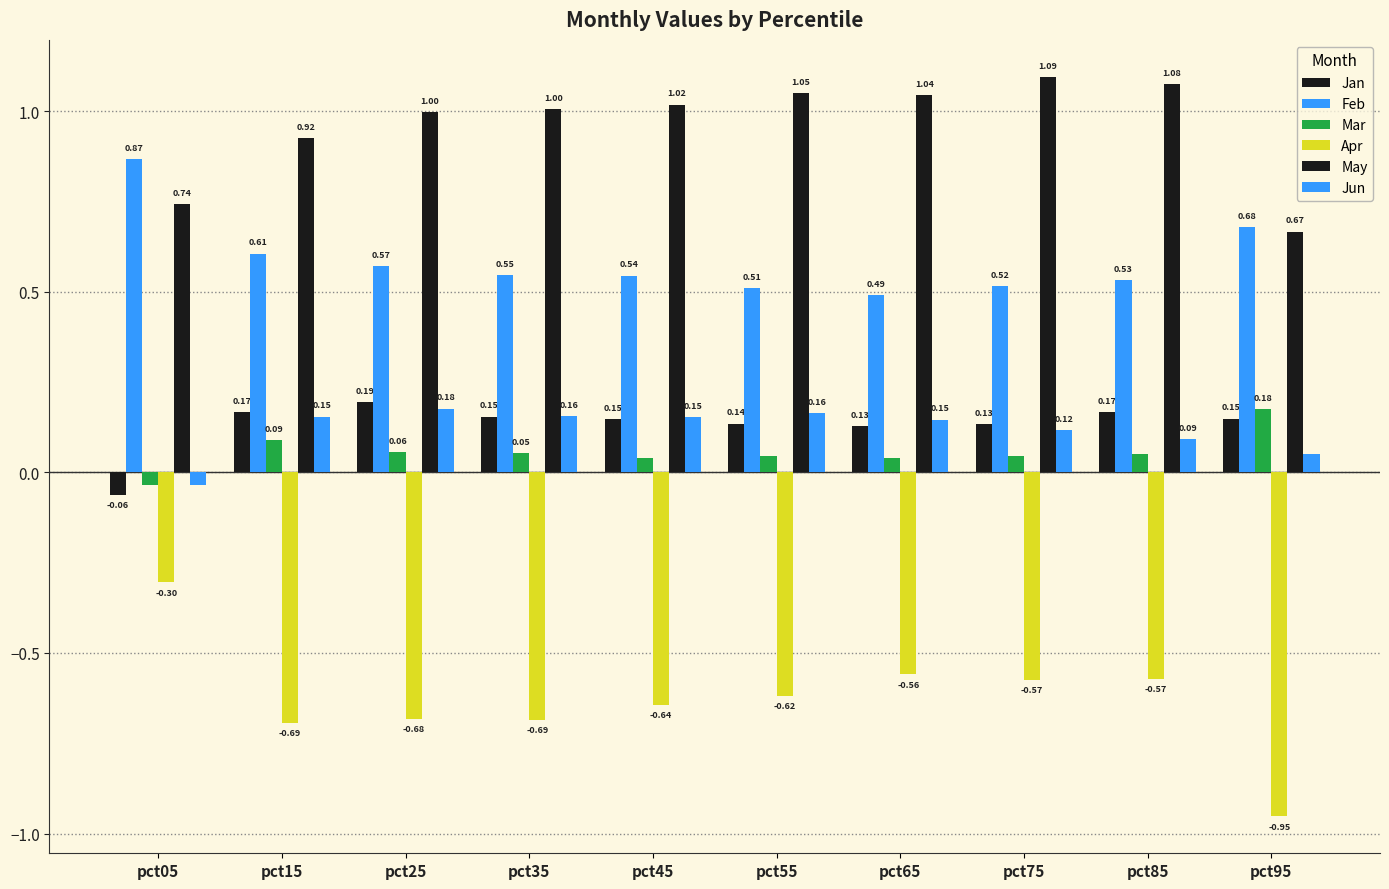

What is the value of the Mar bar at the 3rd from the left?

0.1